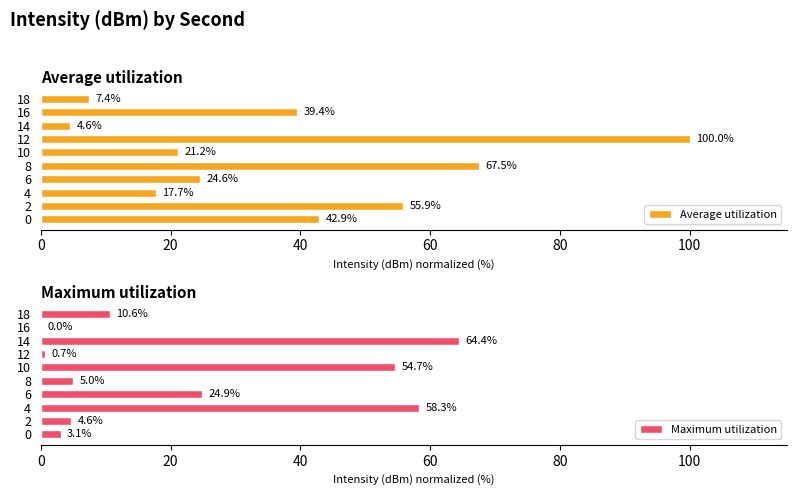

Rank the series by their average value, from highest to lowest.

Average utilization, Maximum utilization